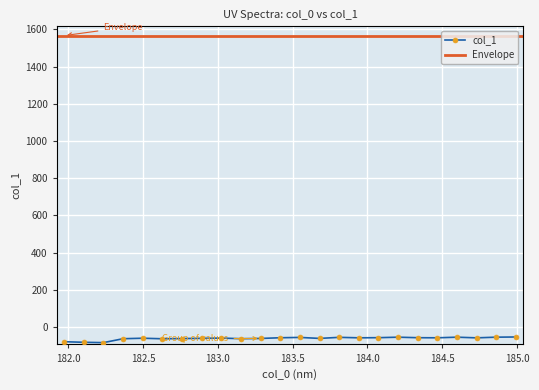

True or false: col_1 has more than 0 points higher than both neighbors.

True